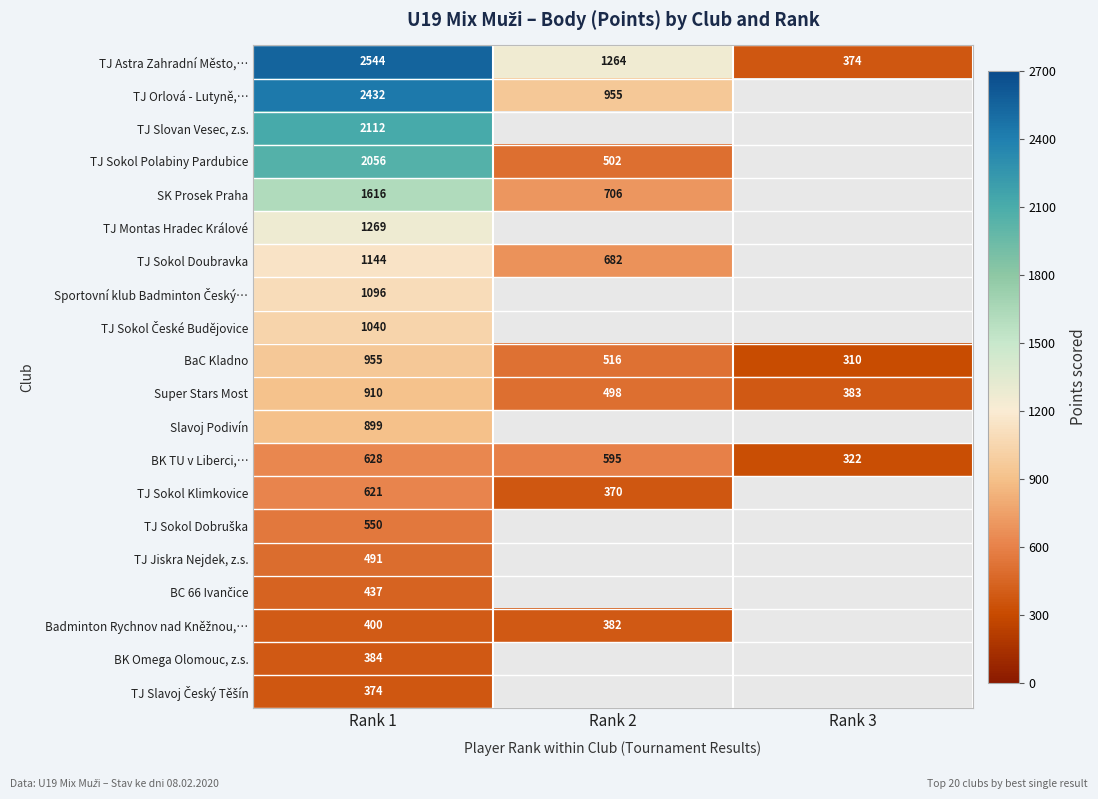

At how many categories does at least one series exceed 1086?

2